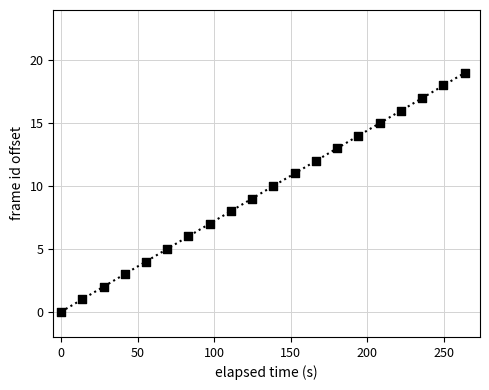

What is the range of Y values (max minus min)?

19